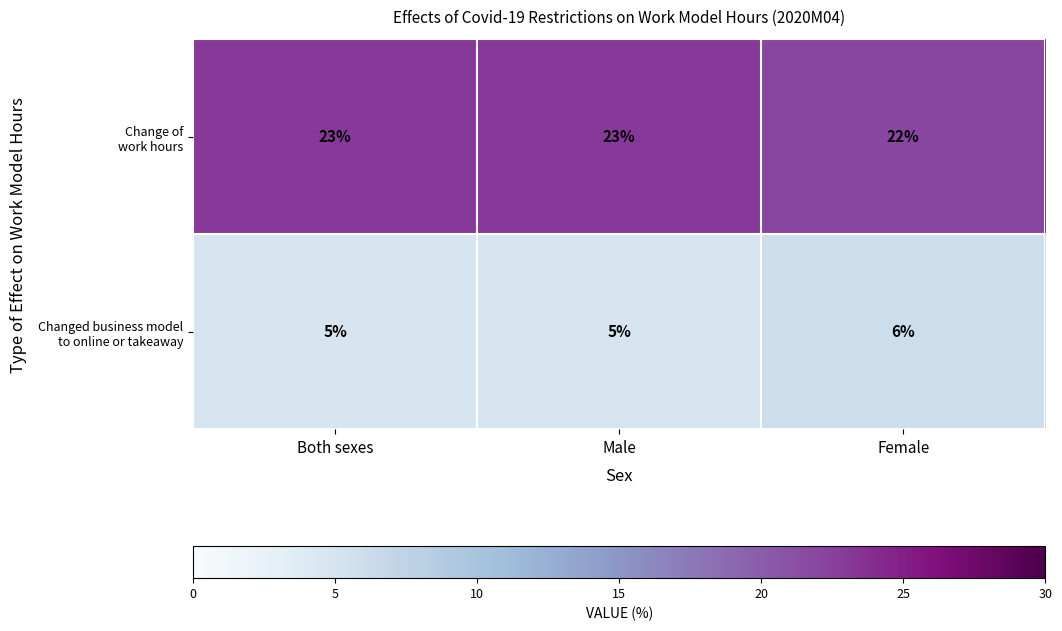

How many categories are shown in the chart?

3